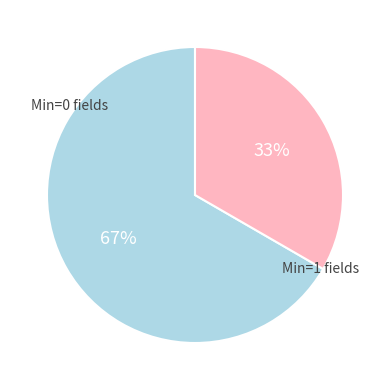

Is there a majority slice in this chart?

Yes